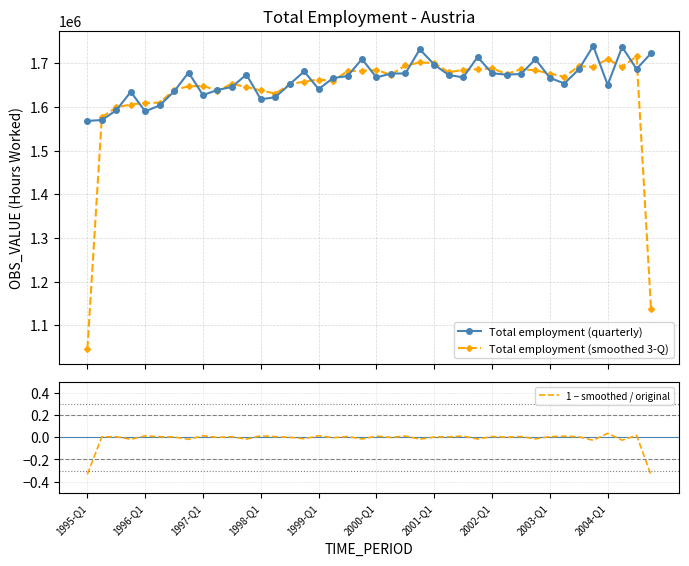

The Total employment (smoothed 3-Q) series shows 2324653.7 at 38. True or false?

False